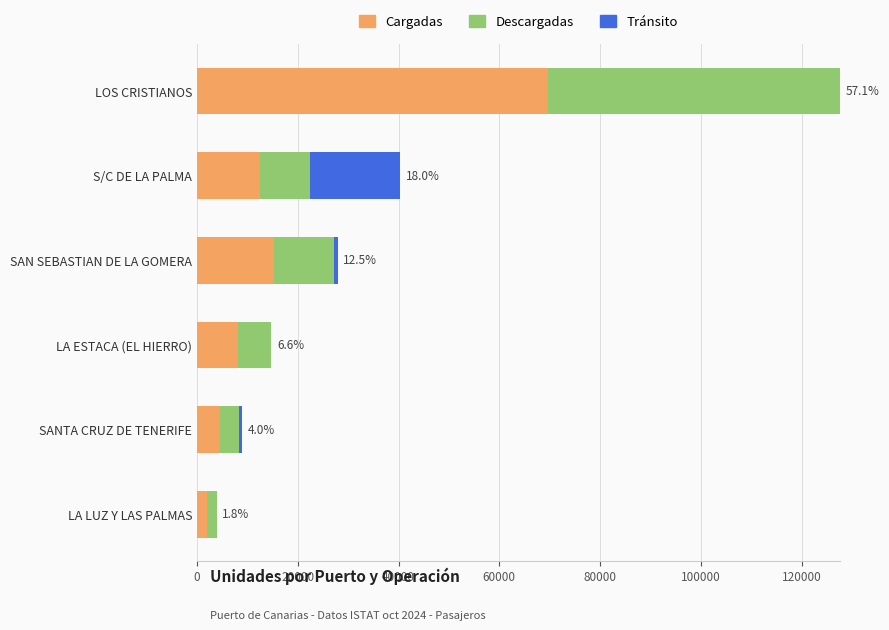

At which category is the sum across all series the highest?

LOS CRISTIANOS